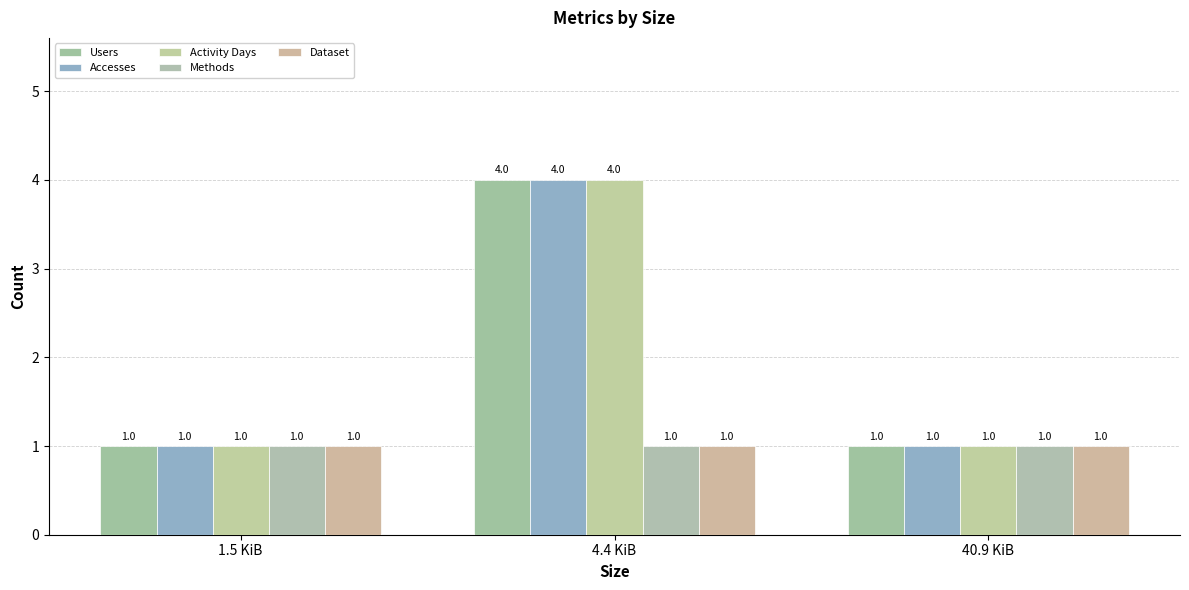

Reading left to right, transcribe all the data shown in this chart.

Users: 1	4	1
Accesses: 1	4	1
Activity Days: 1	4	1
Methods: 1	1	1
Dataset: 1	1	1